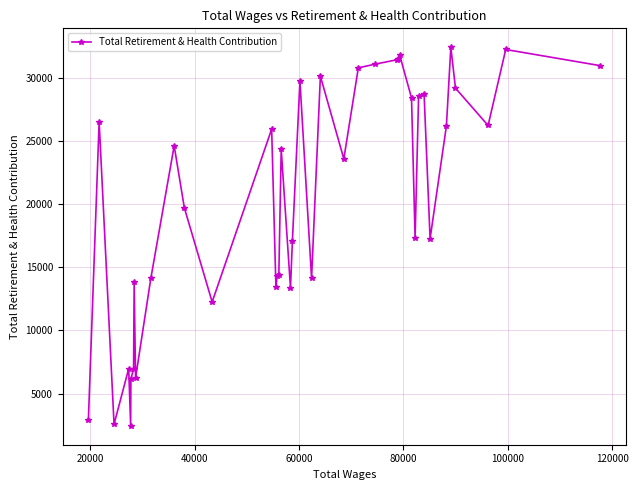

What is the smallest value displayed?

2460